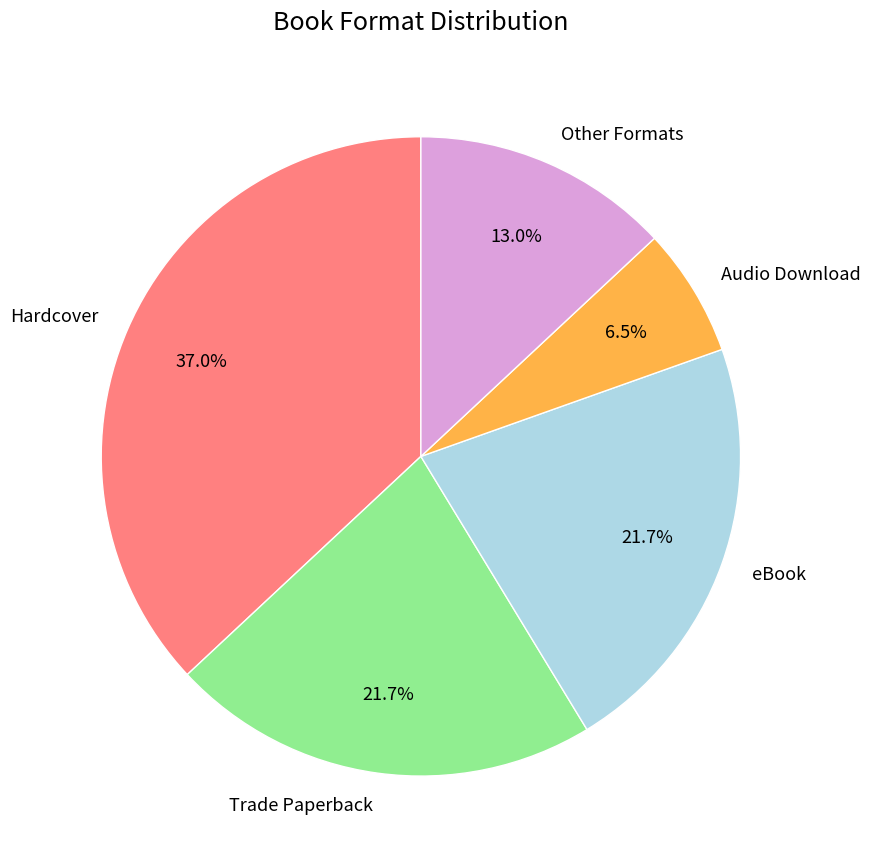

Does Other Formats represent more than half of the total?

No